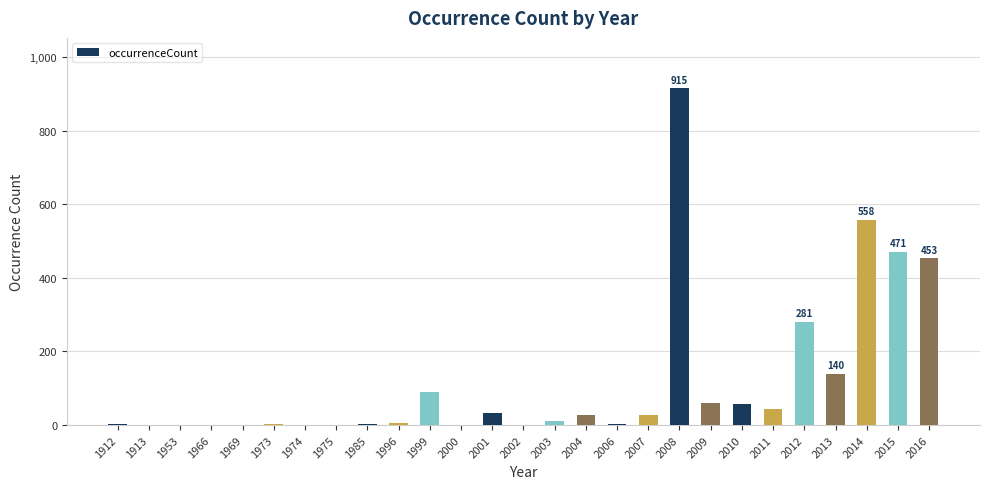

True or false: the data shows 43 at 2011.

True